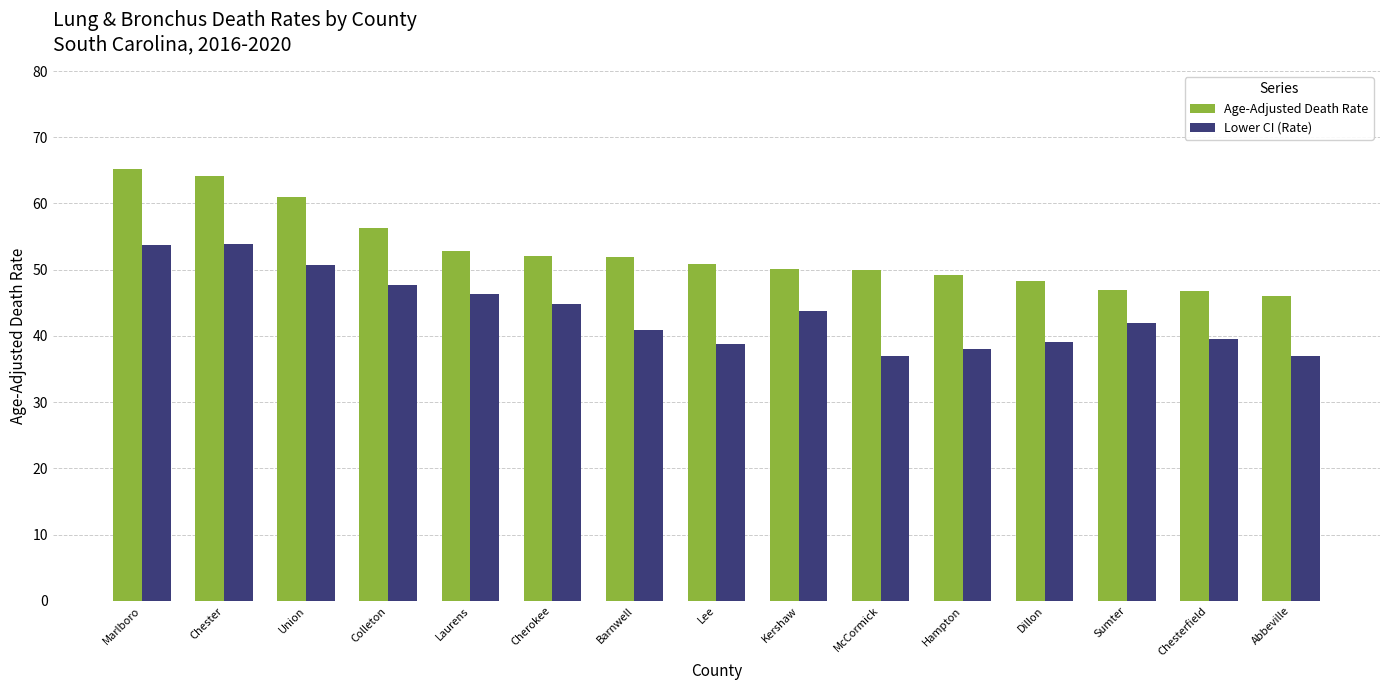

Is it true that Age-Adjusted Death Rate equals 90.1 at Chester?

False